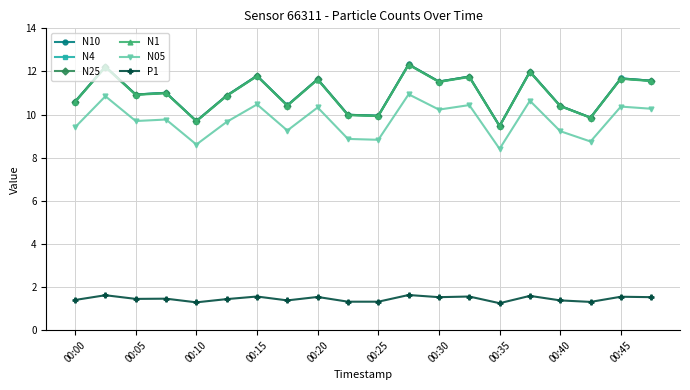

What is the maximum value for N4?

12.3